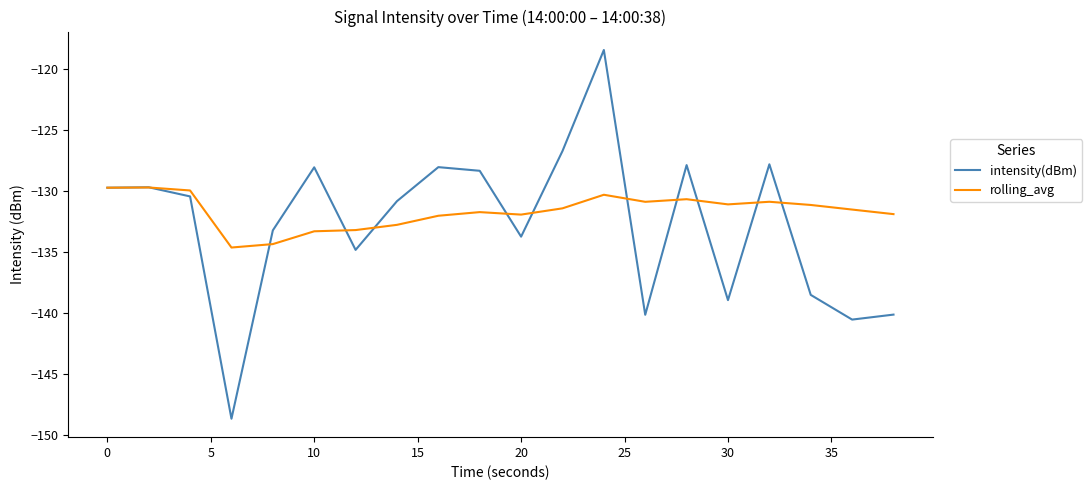

Which series has the widest spread of values?

intensity(dBm)